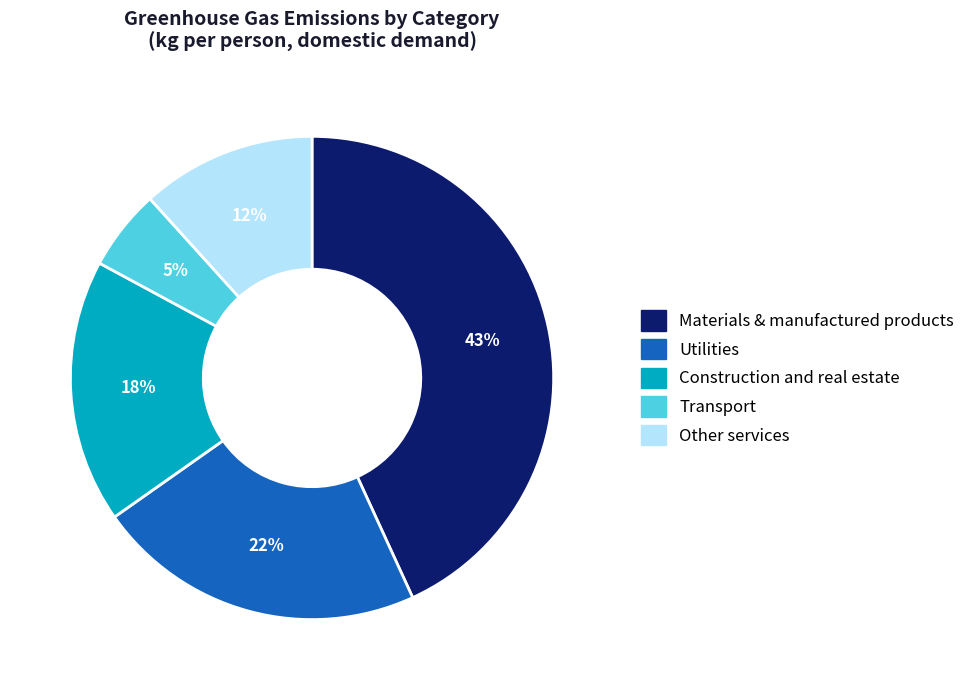

Which slice is the largest?

Materials & manufactured products